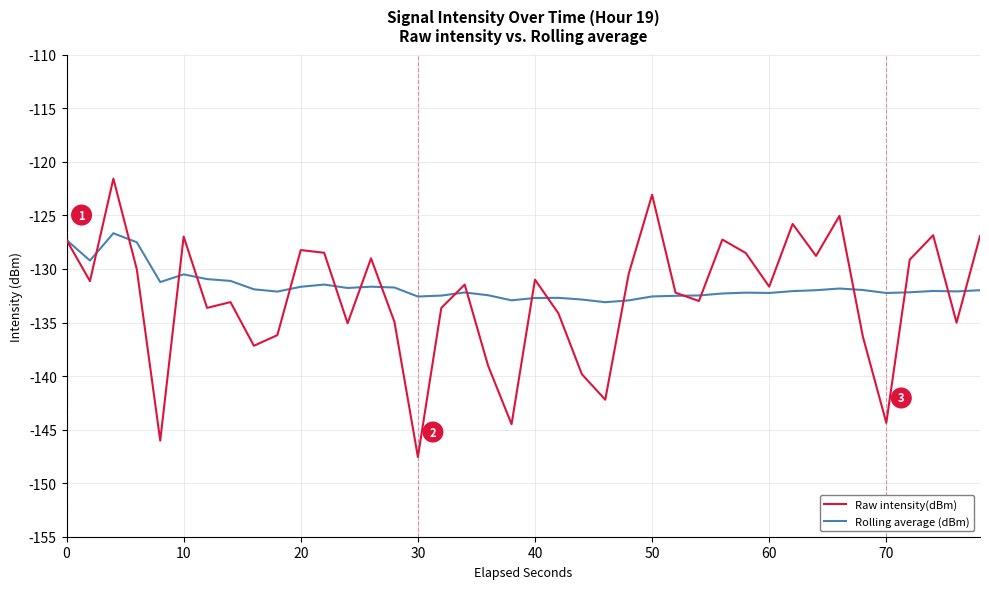

List the series in order of their peak value, highest first.

Raw intensity(dBm), Rolling average (dBm)